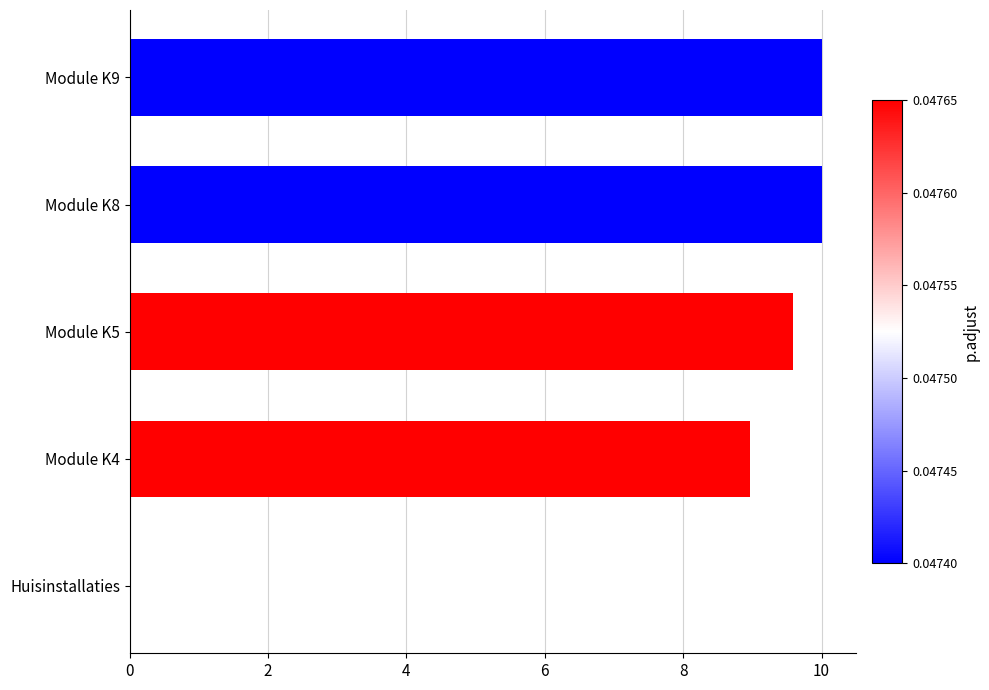

Count the number of categories in the chart.

5